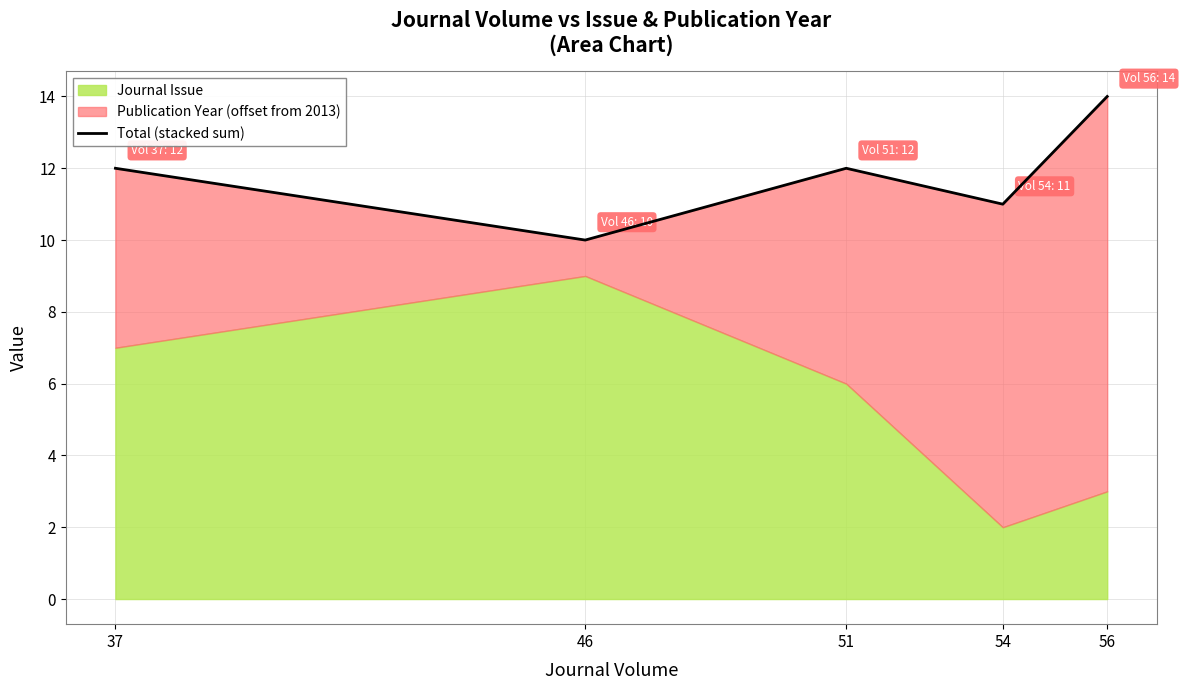

What is the change in value from 37 to 46?

-2